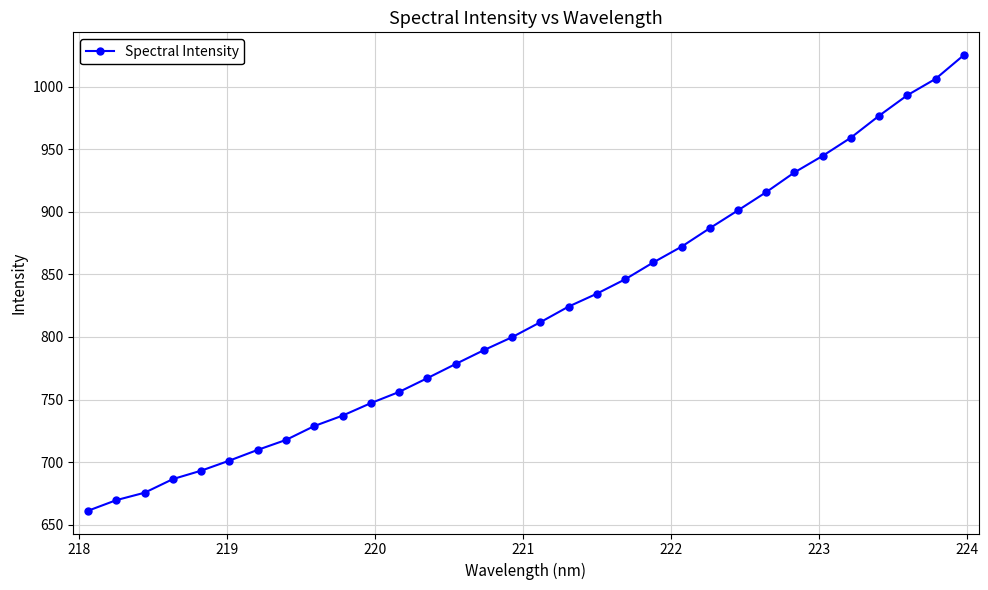

What is the greatest value displayed?

1025.4